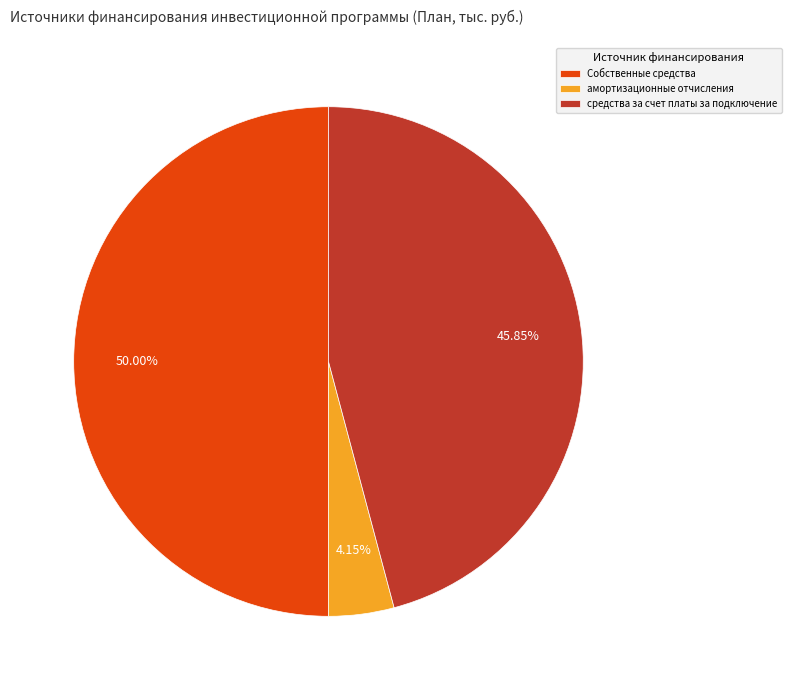

Does средства за счет платы за подключение represent more than half of the total?

No